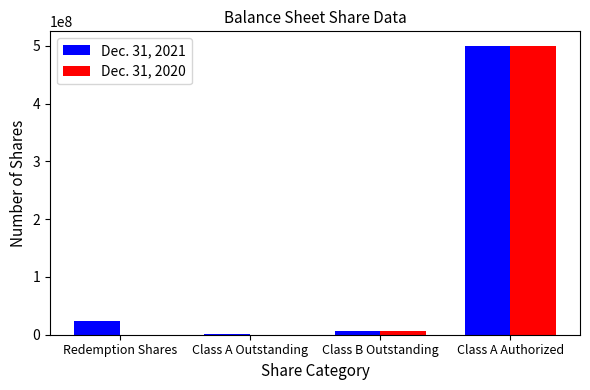

Are the bars grouped side by side (vs. stacked)?

Yes